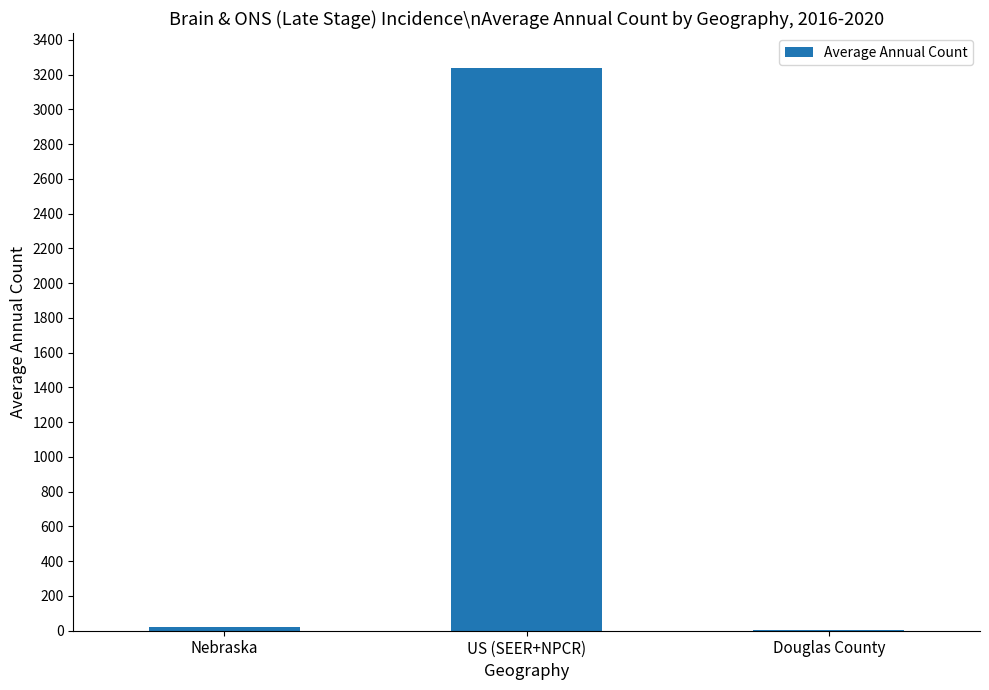

What is the greatest value displayed?

3239